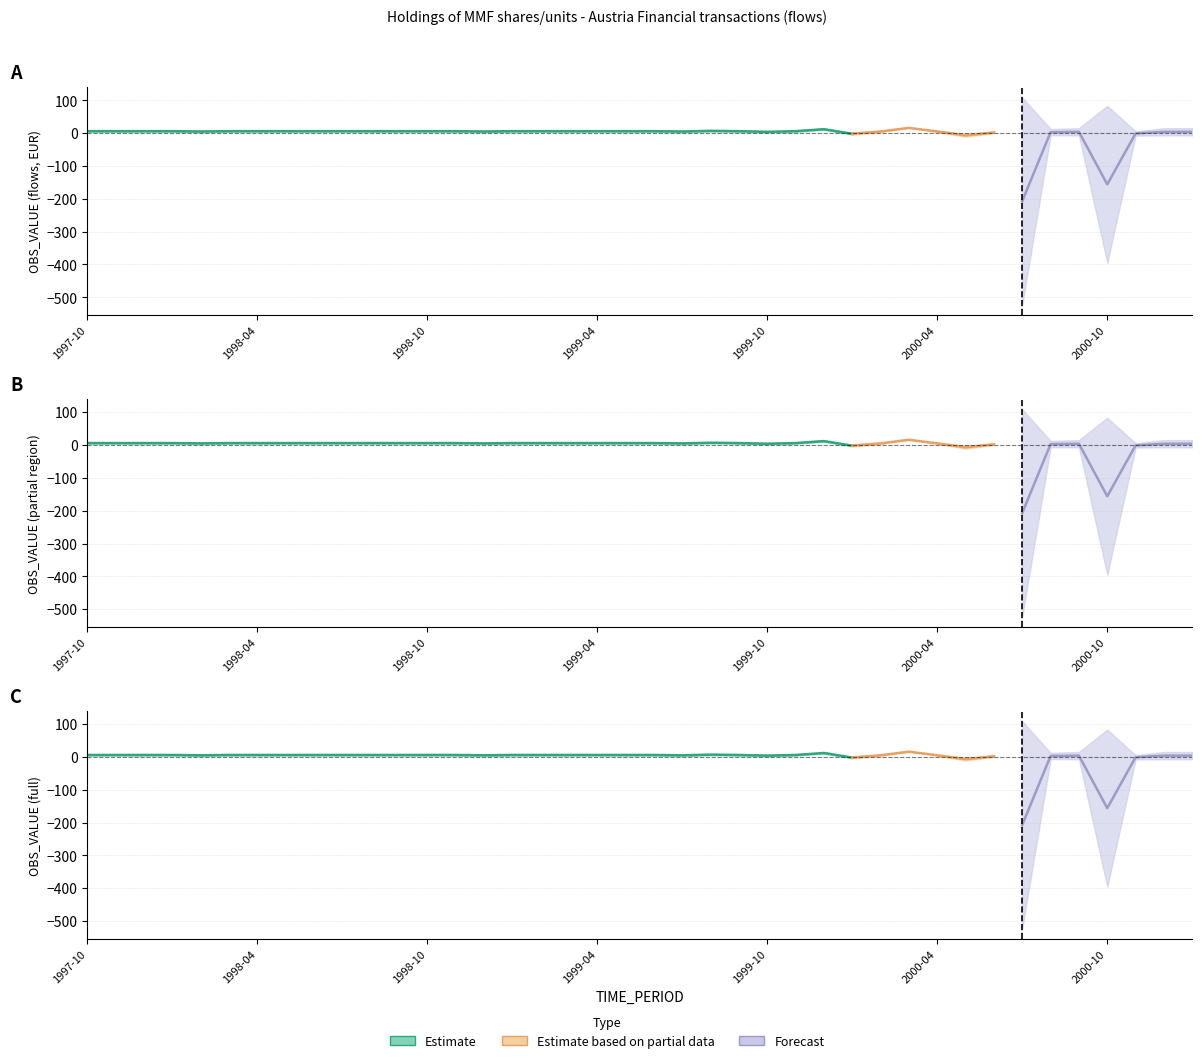

What position from the left is 1999-04?

19